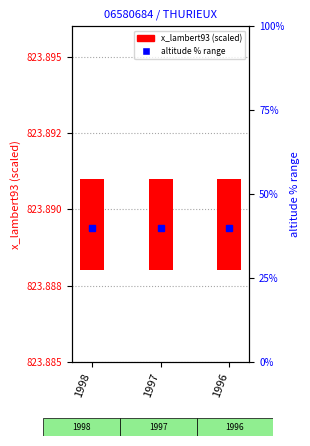

Does the chart contain any negative values?

No